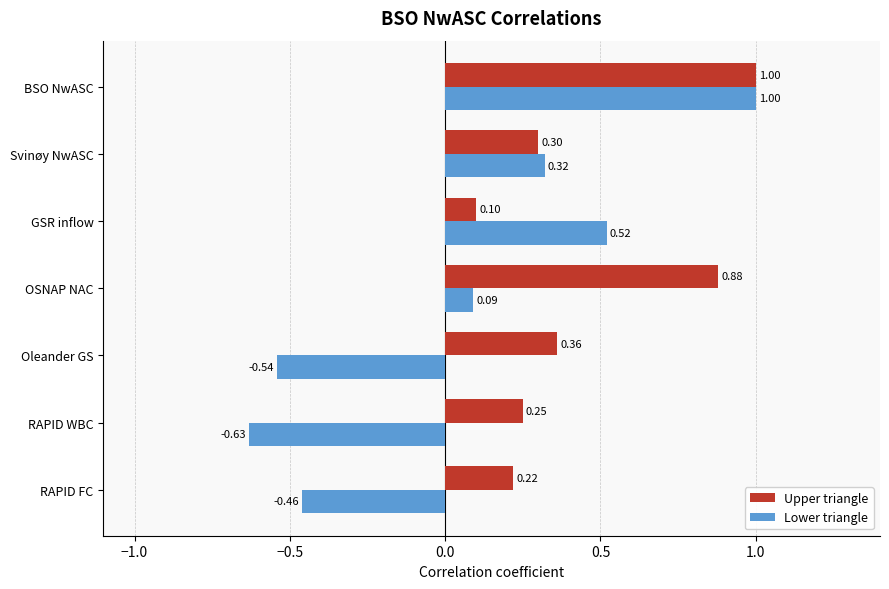

What are all the series names shown in the legend?

Upper triangle, Lower triangle